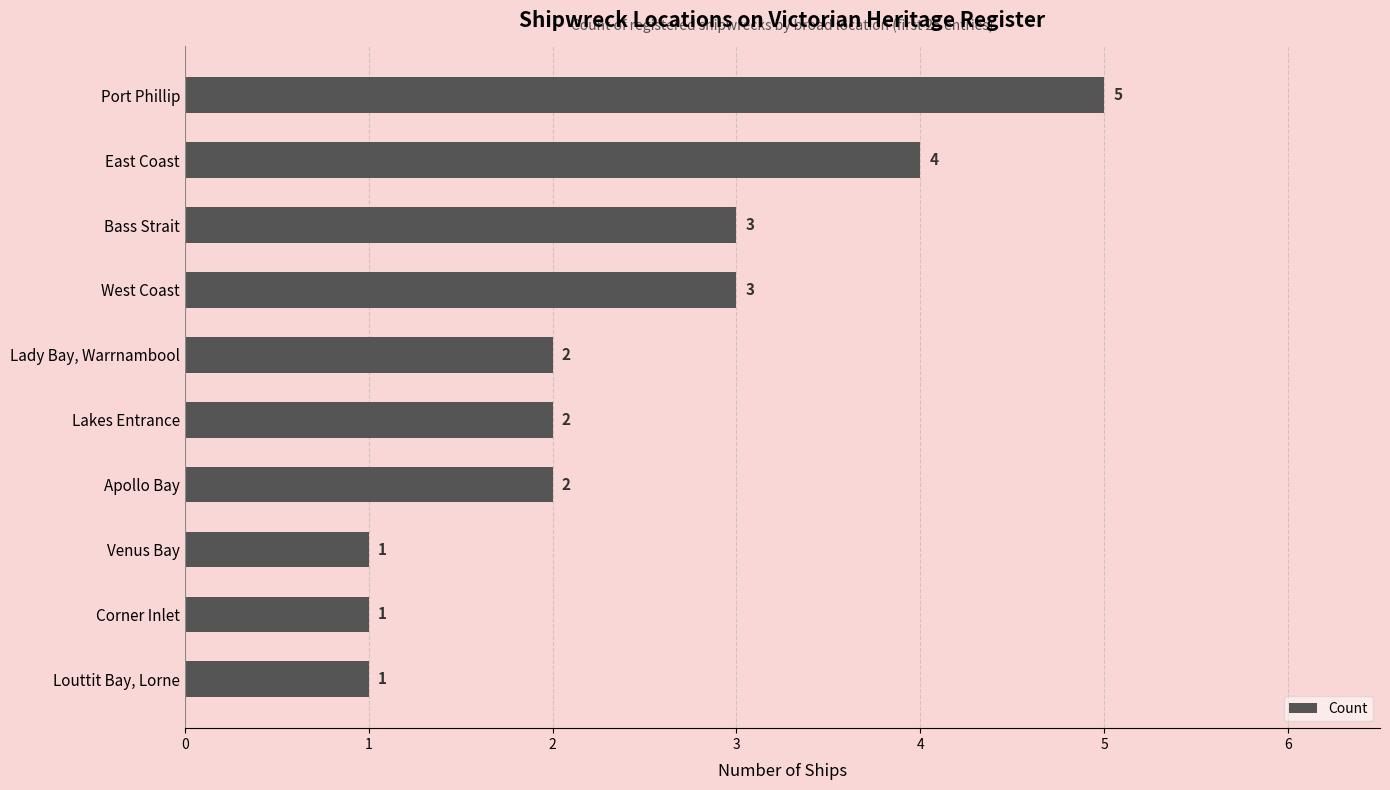

True or false: the data shows 1 at Corner Inlet.

True